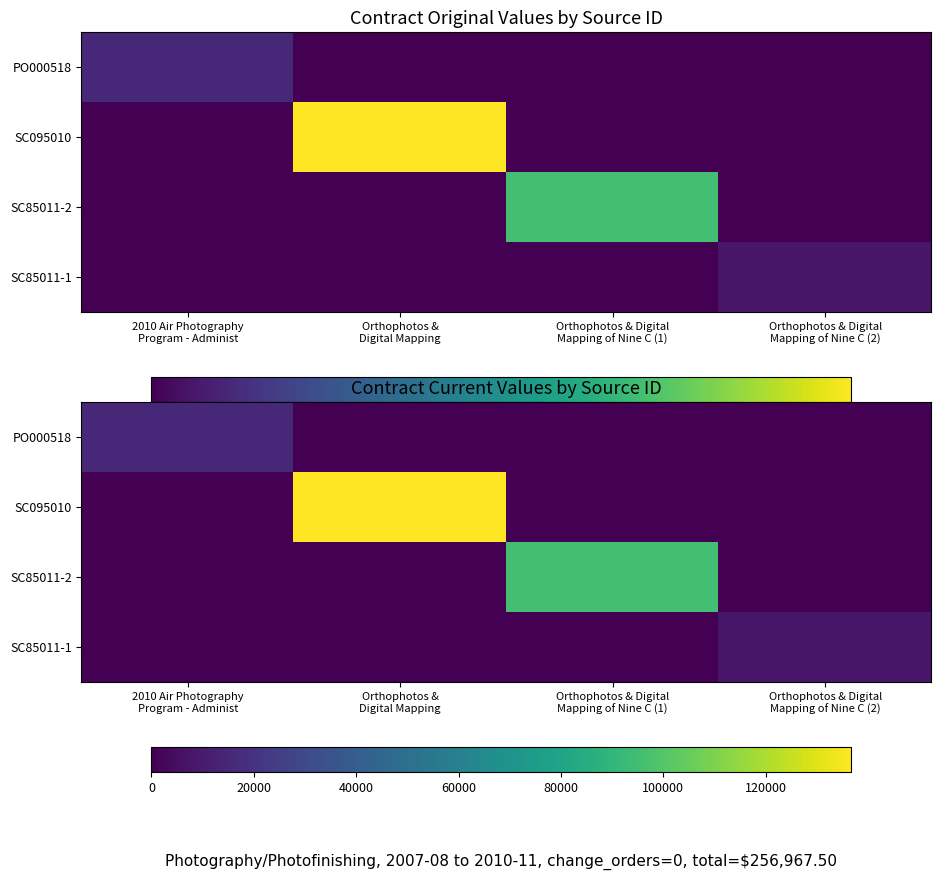

How many distinct data groups are displayed?

4